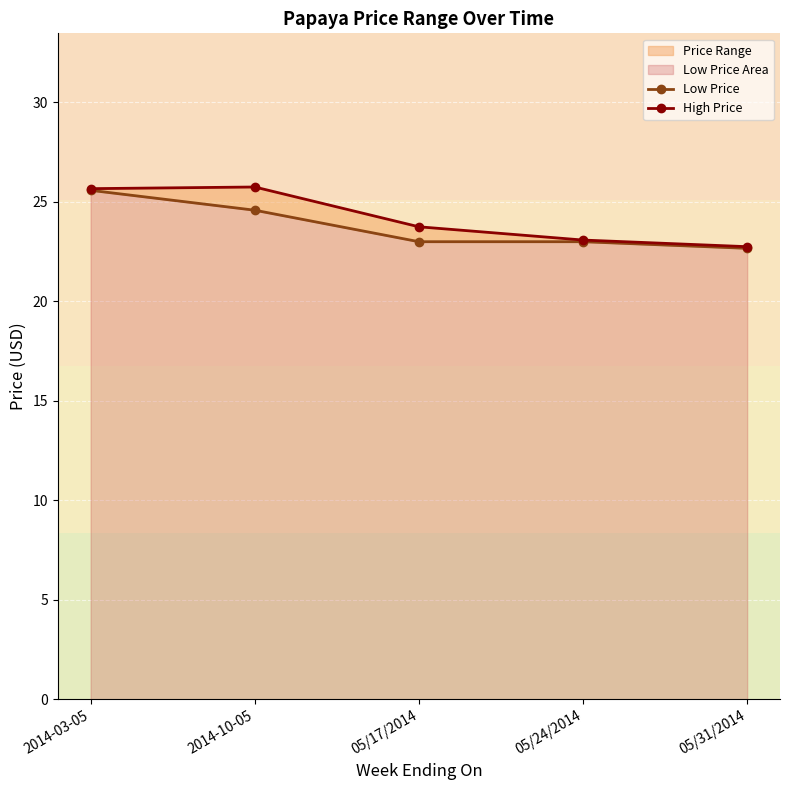

List the series in order of their overall mean, highest first.

High Price, Low Price